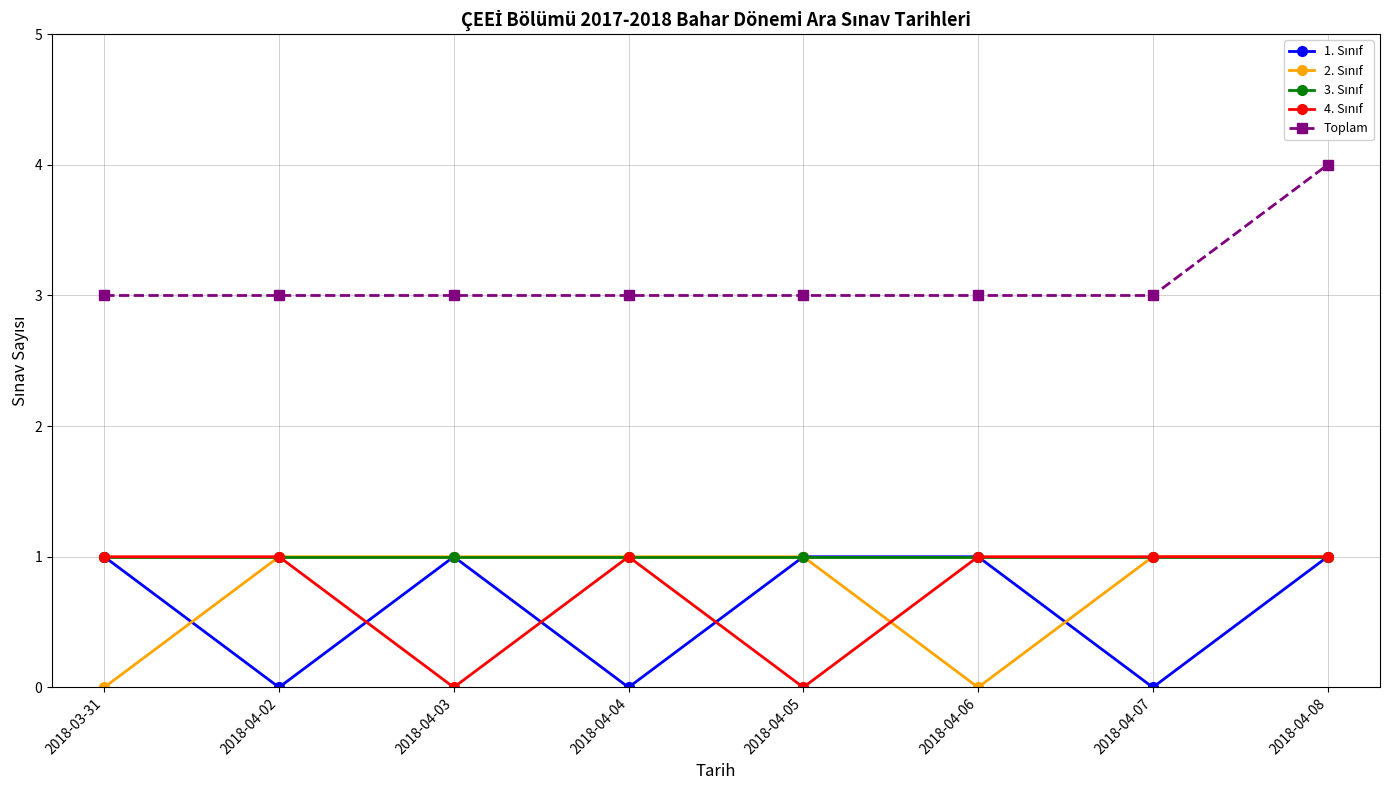

What is the total value across all series at 2018-04-02?

6